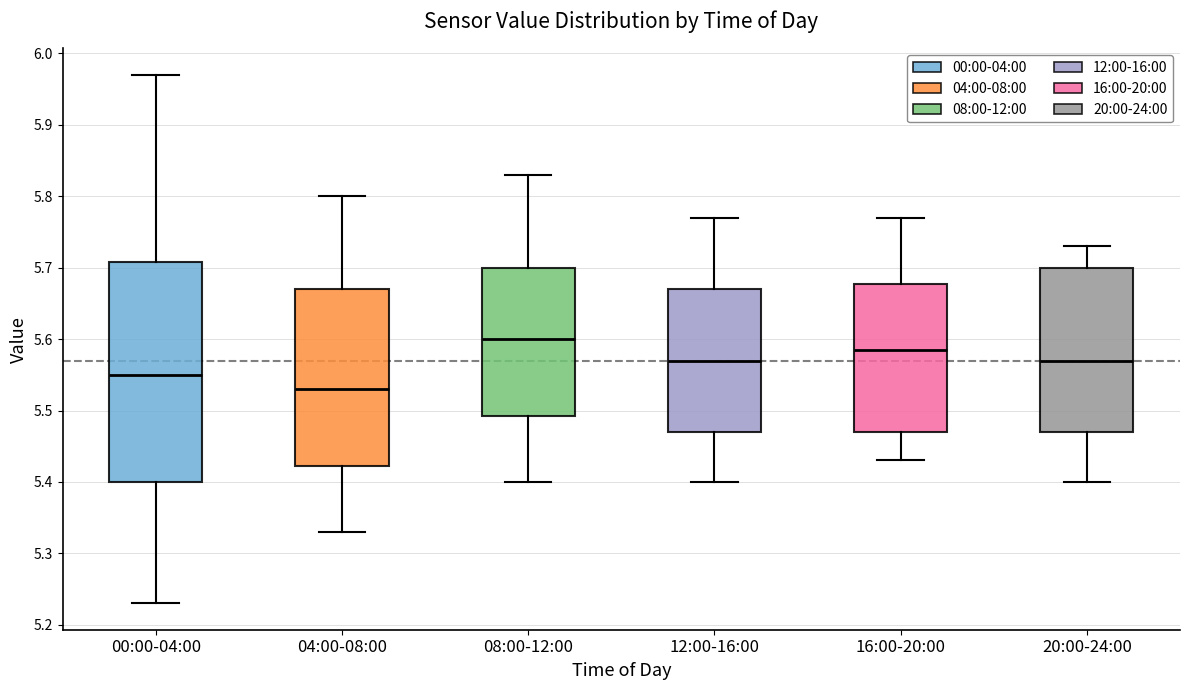

Reading left to right, transcribe this box plot: for each box, give where its median line is, the range the box spans, and where its two whiskers end, as read against the y-axis. The values are not printed on the chart, so give them approximately, as read against the axis.

00:00-04:00: median 5.55, box 5.40 to 5.71, whiskers 5.23 to 5.97
04:00-08:00: median 5.53, box 5.42 to 5.67, whiskers 5.33 to 5.80
08:00-12:00: median 5.60, box 5.49 to 5.70, whiskers 5.40 to 5.83
12:00-16:00: median 5.57, box 5.47 to 5.67, whiskers 5.40 to 5.77
16:00-20:00: median 5.59, box 5.47 to 5.68, whiskers 5.43 to 5.77
20:00-24:00: median 5.57, box 5.47 to 5.70, whiskers 5.40 to 5.73